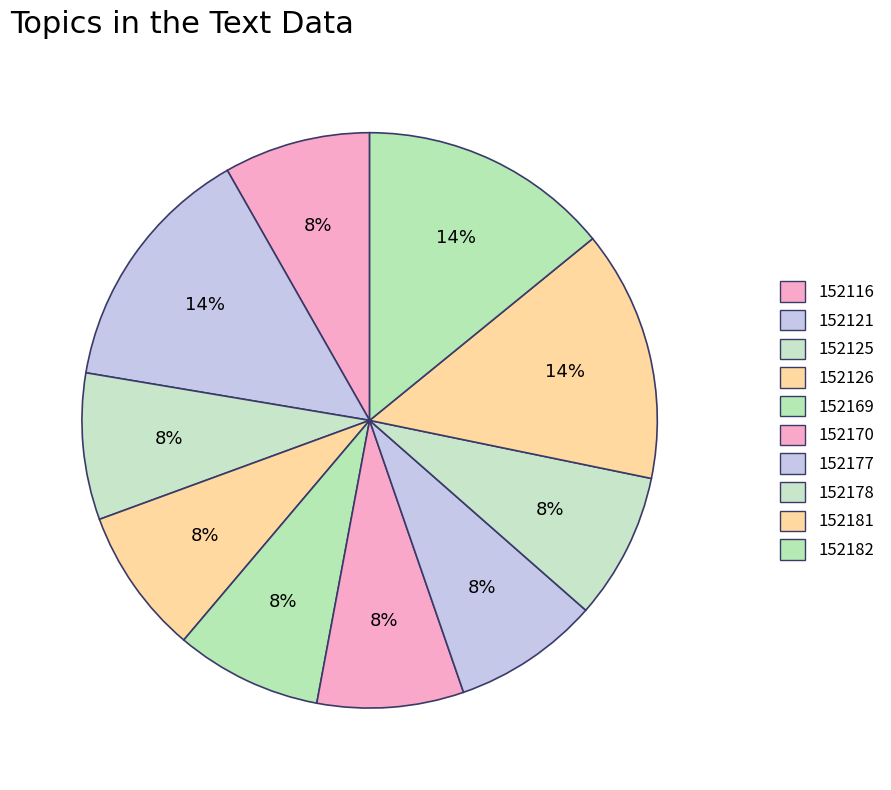

Count the number of slices in the pie.

10